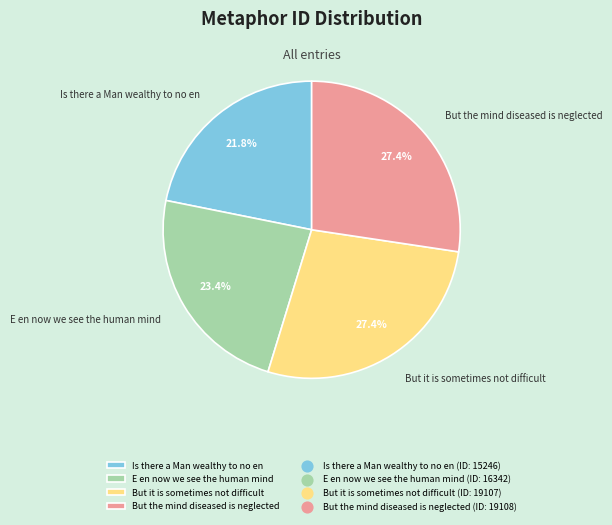

Does But it is sometimes not difficult represent more than half of the total?

No